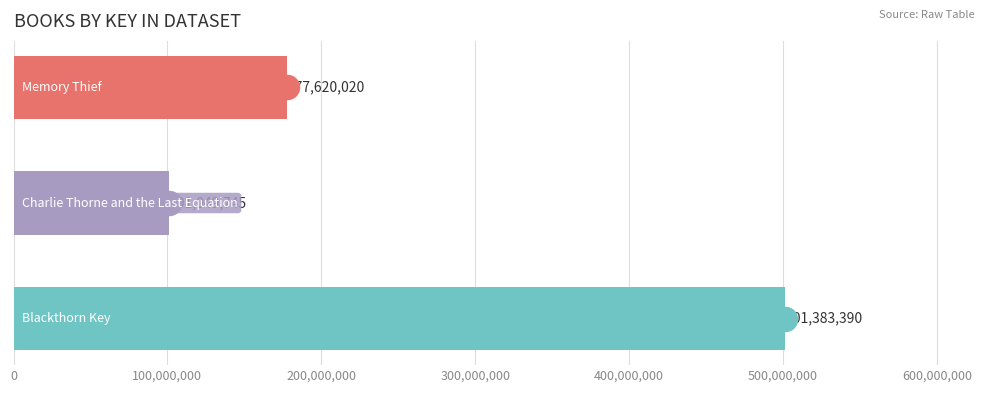

Which has a higher value, 200,000,000 or 0?

200,000,000